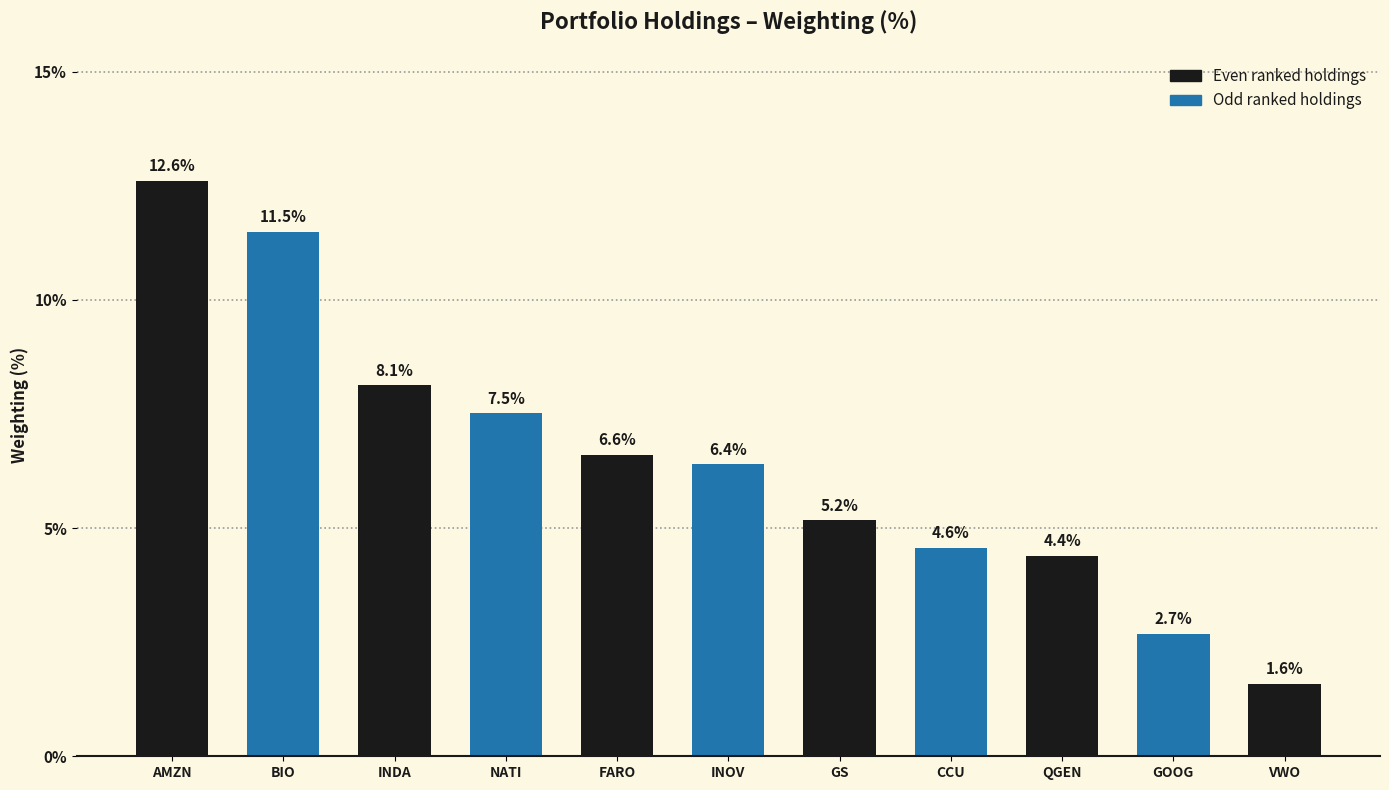

Reading left to right, extract all data points from this chart.

12.6	11.5	8.1	7.5	6.6	6.4	5.2	4.6	4.4	2.7	1.6